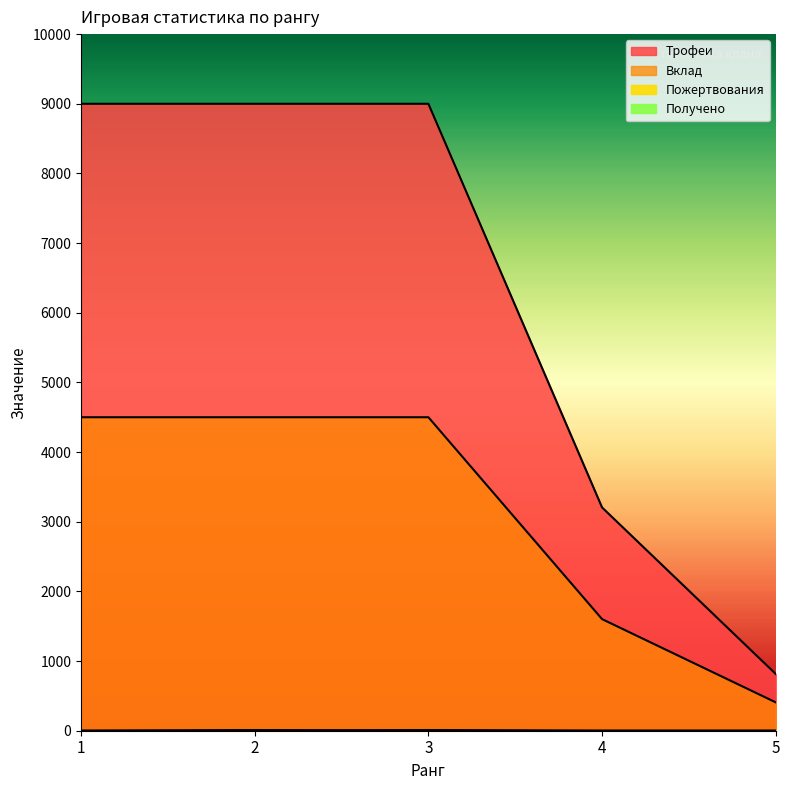

Reading right to left, transcribe all the data shown in this chart.

Трофеи: 815	3205	9000	9000	9000
Вклад: 407	1602	4500	4500	4500
Пожертвования: 0	0	10	0	0
Получено: 0	0	0	10	0